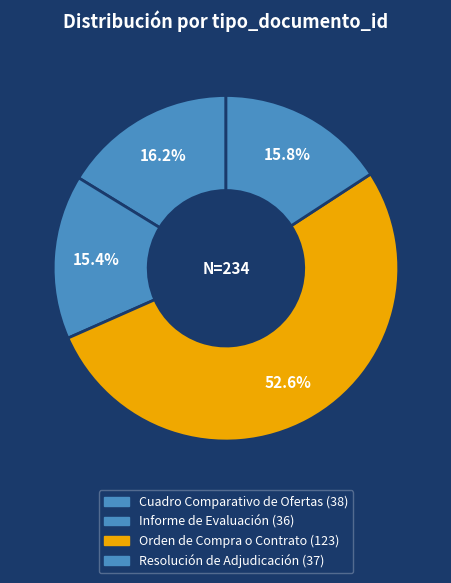

What is the ratio of the value at Cuadro Comparativo de Ofertas to the value at Resolución de Adjudicación?

1.0